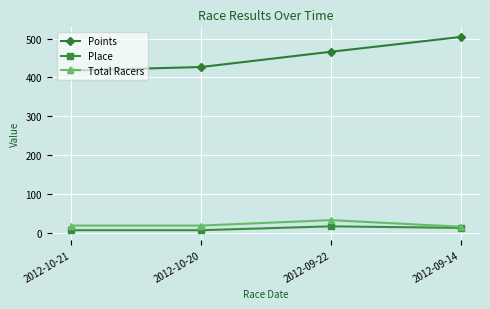

The Points series shows 805.4 at 2012-09-14. True or false?

False